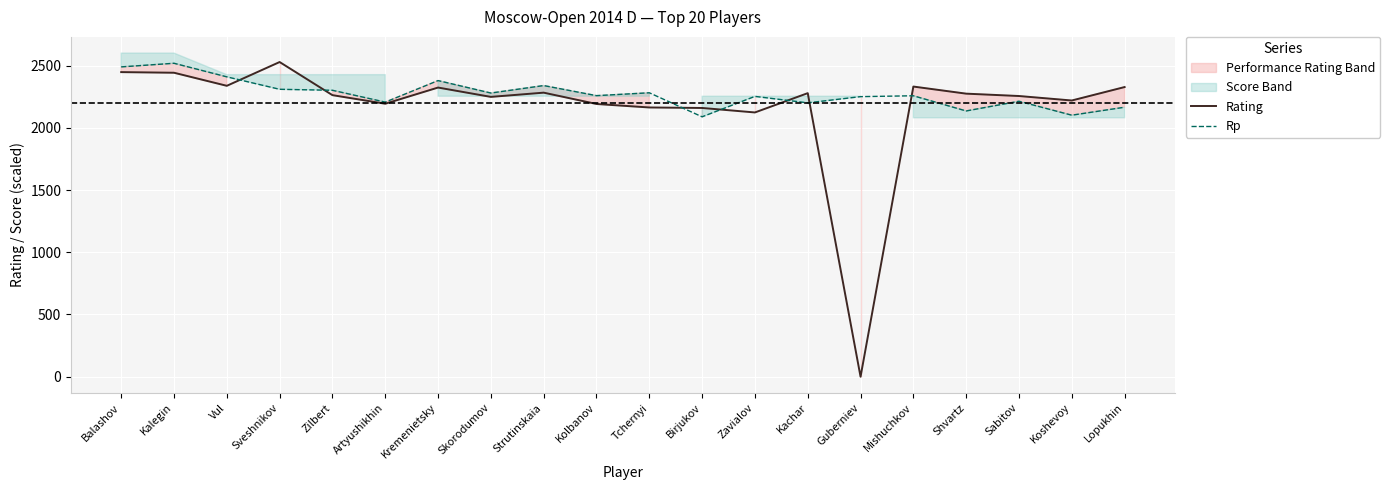

What is the difference between the highest and lowest values at Kremenietsky?

56